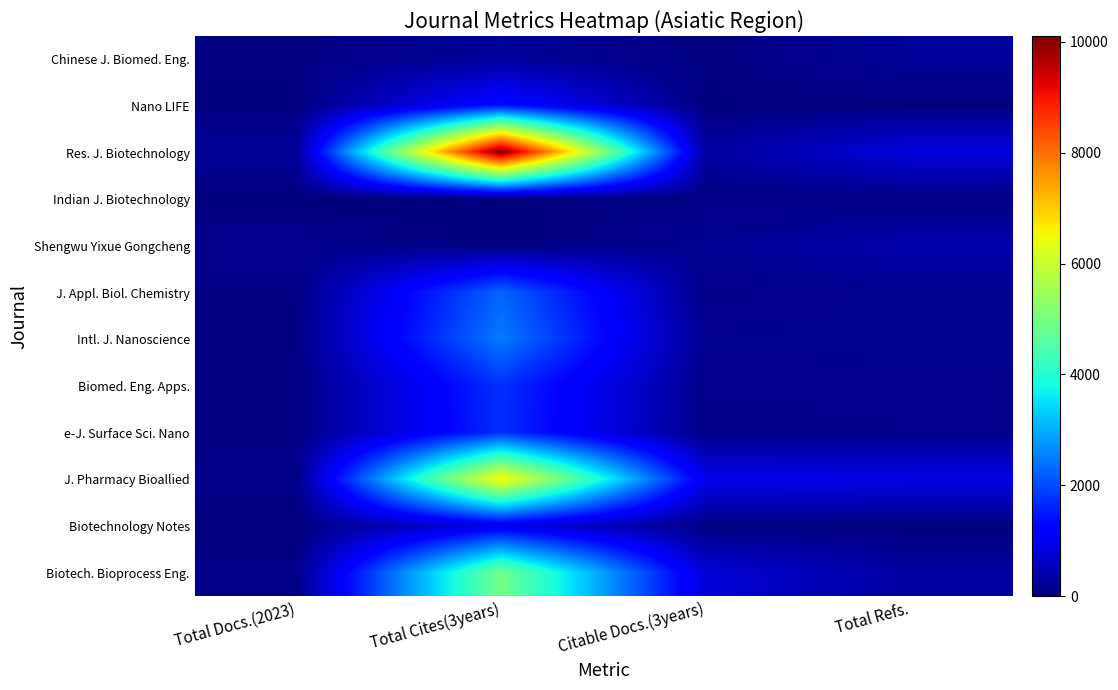

Count the number of data series in this chart.

12